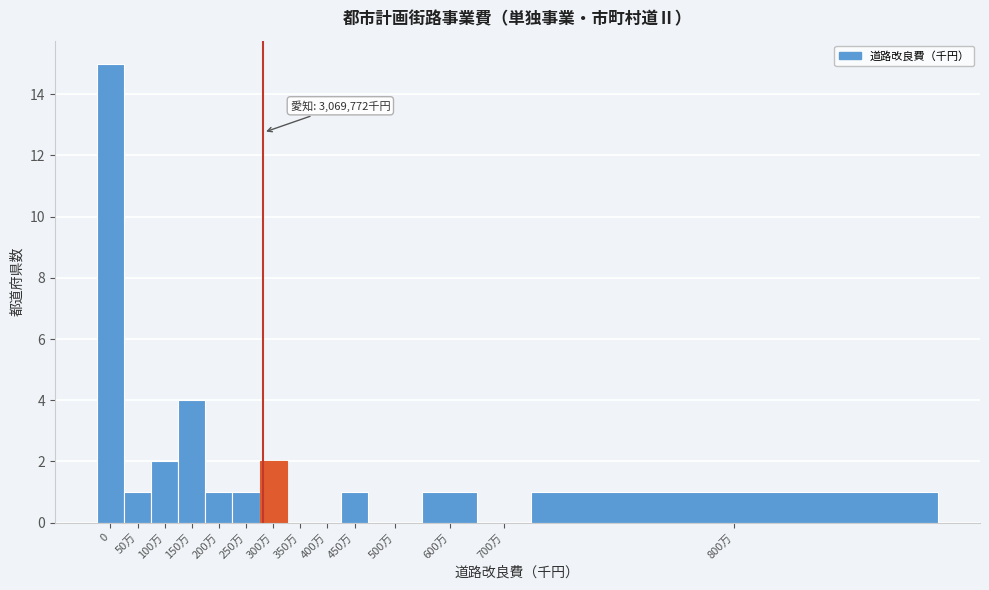

Reading left to right, transcribe all the data shown in this chart.

0=15	50万=1	100万=2	150万=4	200万=1	250万=1	300万=2	350万=0	400万=0	450万=1	500万=0	600万=1	700万=0	800万=1